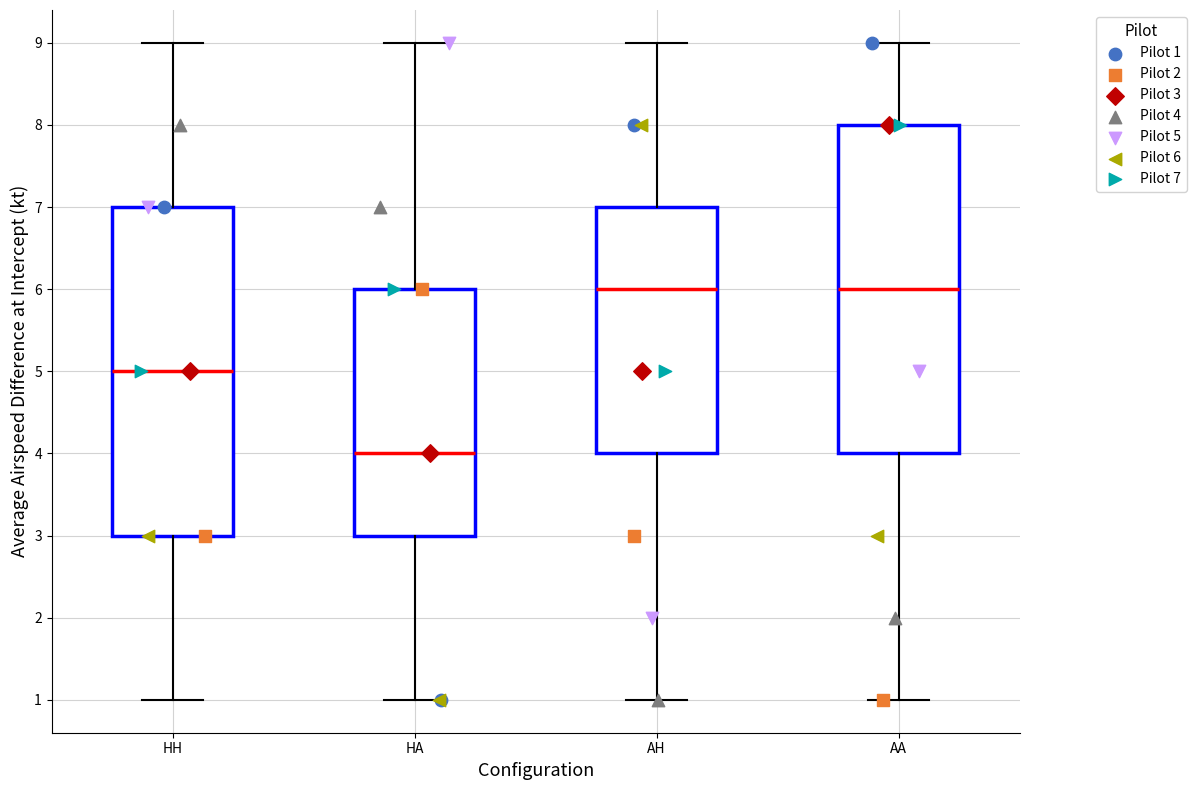

Reading left to right, read every box against the y-axis: the position of its median line, the range the box covers, and the ends of its whiskers. The values are not printed on the chart, so give them approximately, as read against the axis.

HH: median 5, box 3 to 7, whiskers 1 to 9
HA: median 4, box 3 to 6, whiskers 1 to 9
AH: median 6, box 4 to 7, whiskers 1 to 9
AA: median 6, box 4 to 8, whiskers 1 to 9